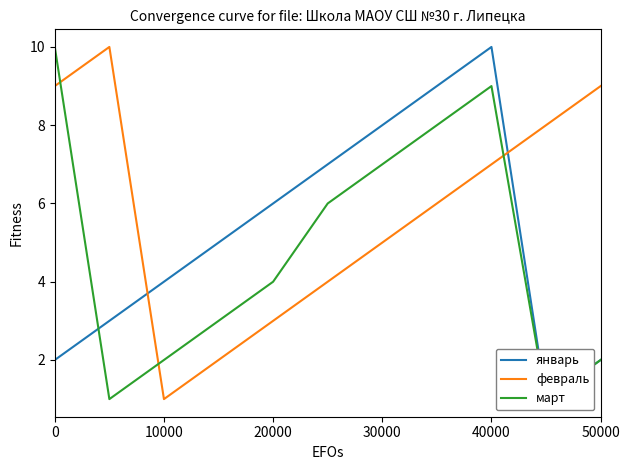

At which label does февраль reach its minimum?

10000